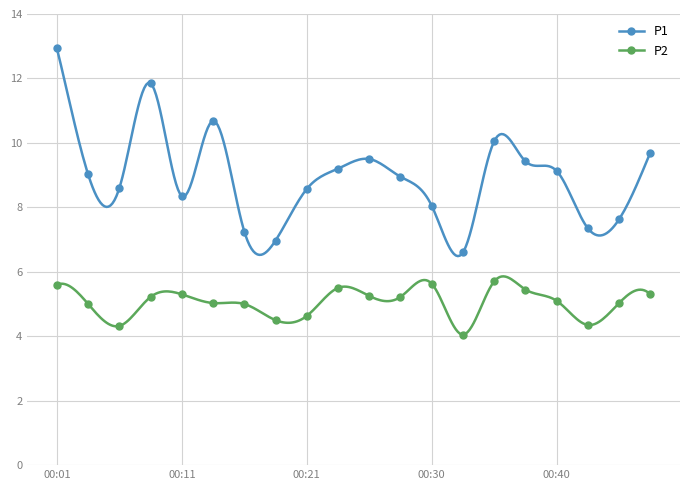

Which series has the largest range (max minus min)?

P1